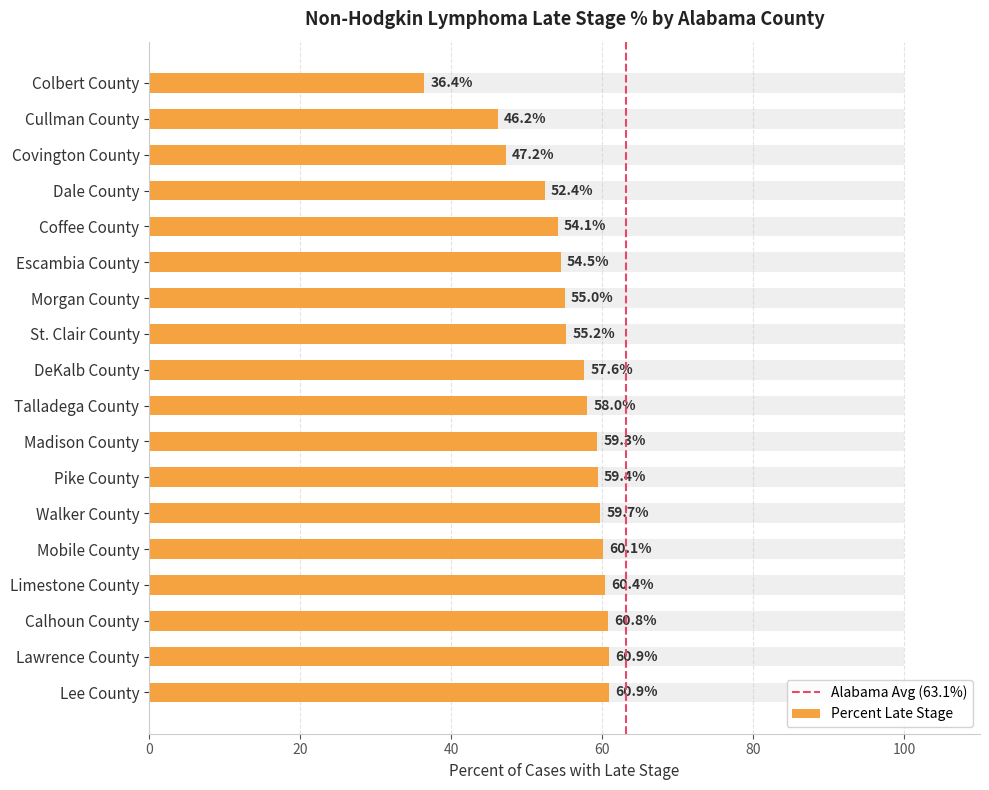

Which has a higher value, Limestone County or Morgan County?

Limestone County